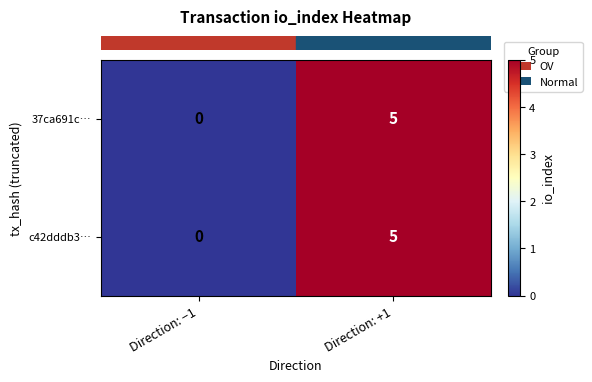

Which label corresponds to the largest value in the chart?

Direction: +1